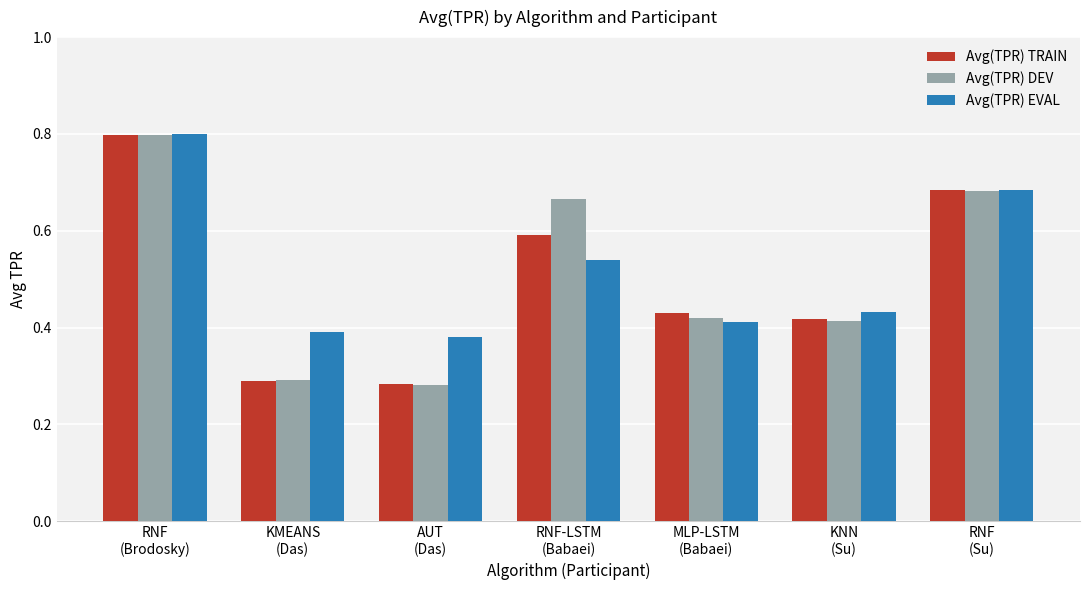

What position from the left is AUT
(Das)?

3